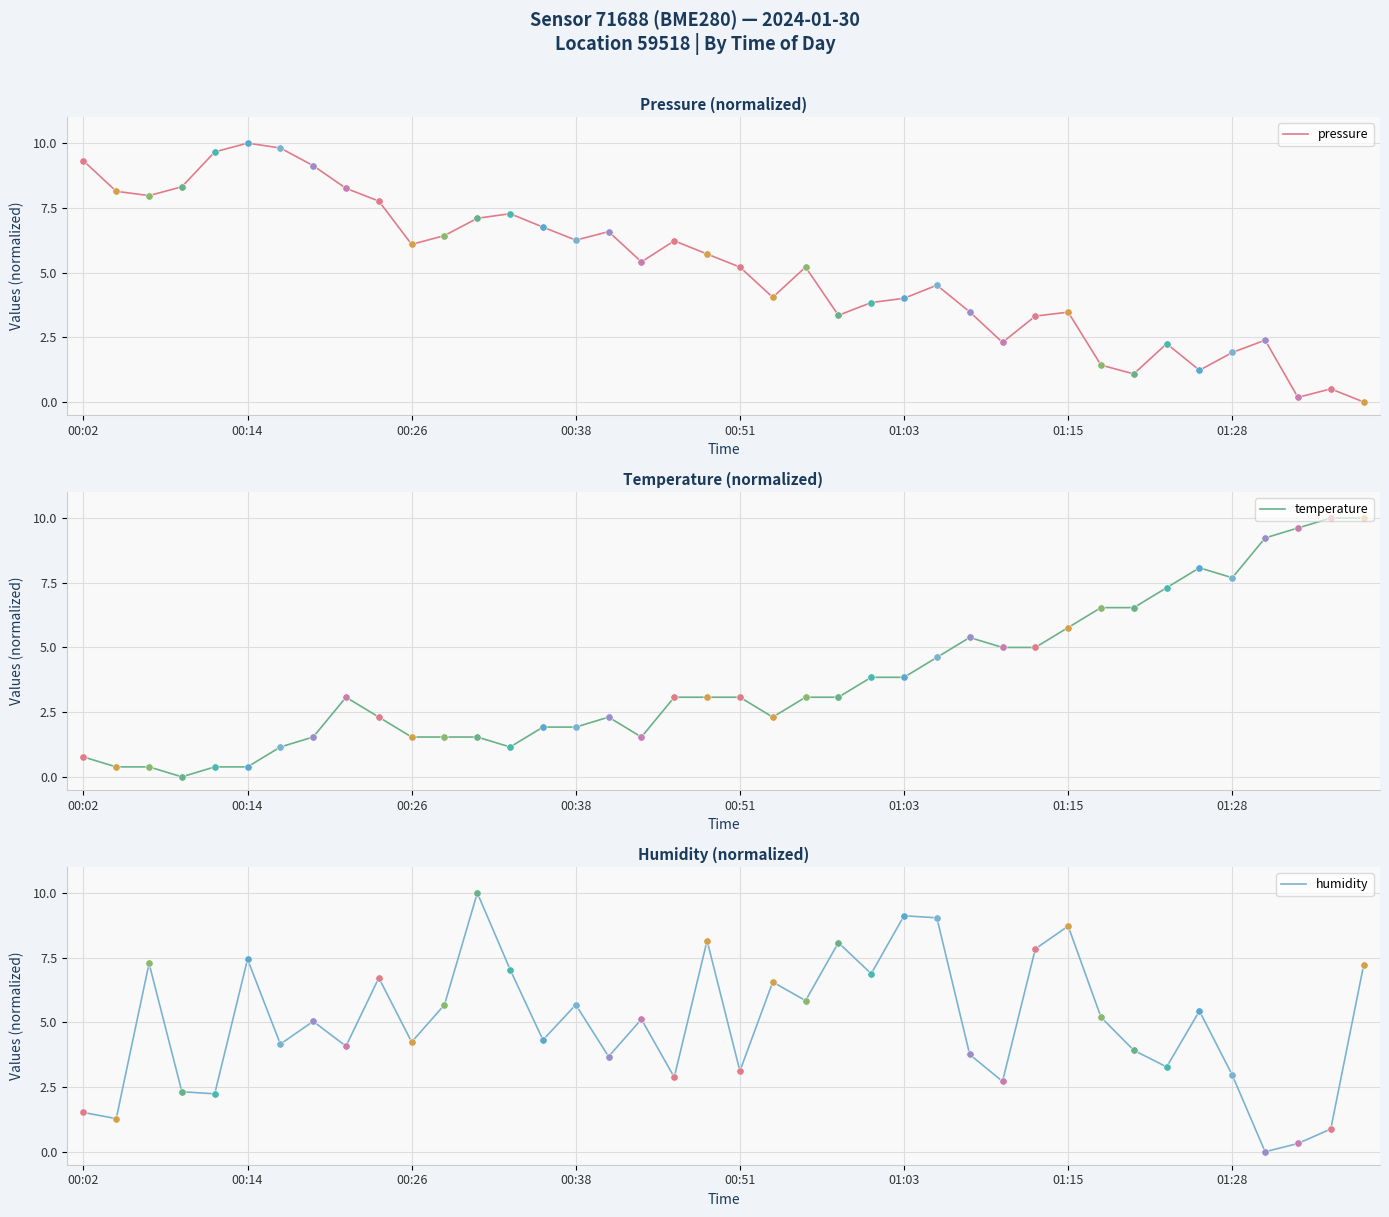

Which series contains the highest Y value?

pressure